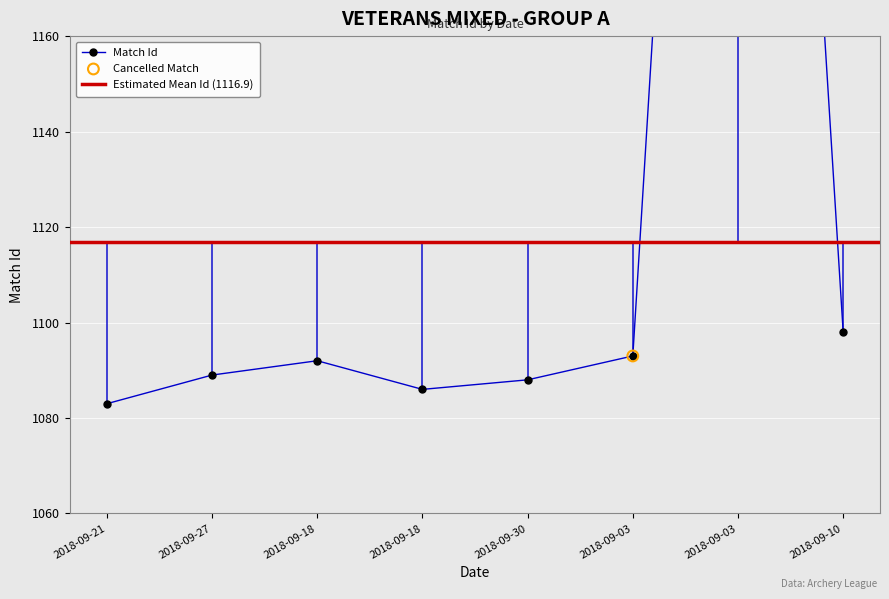

What is the change in value from 2018-09-27 to 2018-09-30?

-1